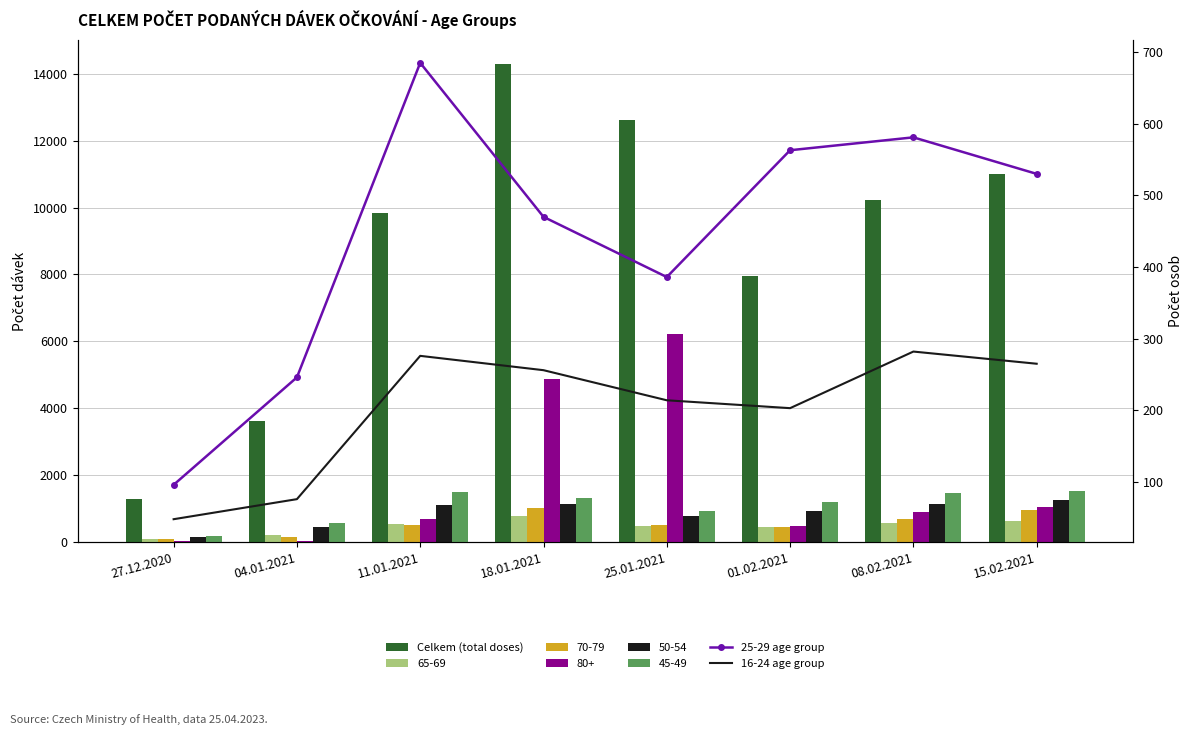

The Celkem (total doses) series shows 1287 at 27.12.2020. True or false?

True